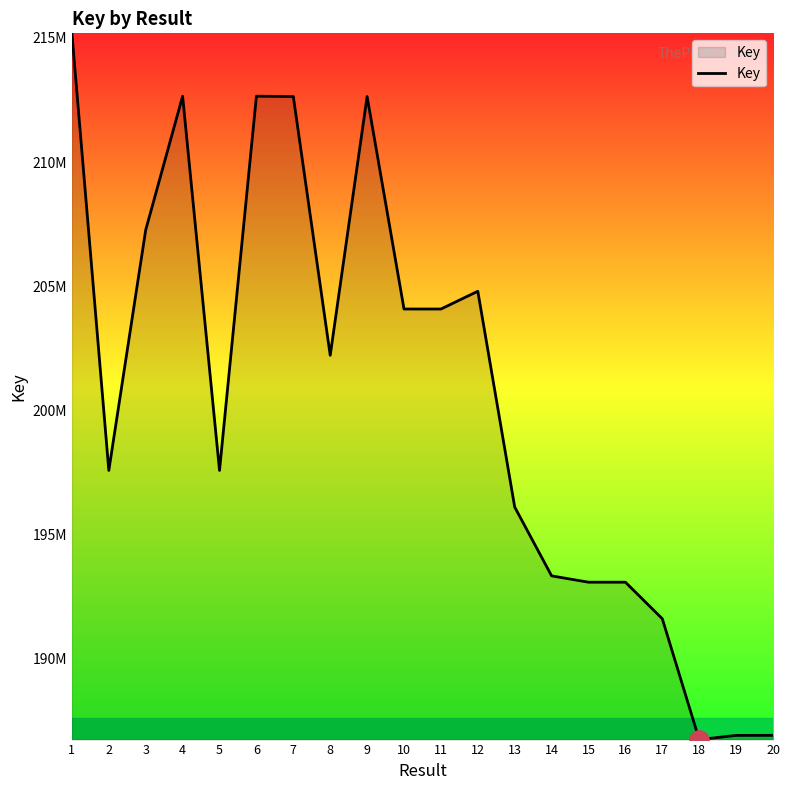

Reading left to right, what are all the values shown in this chart?

1=215182959	2=197585241	3=207267829	4=212652086	5=197584953	6=212652344	7=212638842	8=202220826	9=212639548	10=204084244	11=204083218	12=204798755	13=196111386	14=193340386	15=193085126	16=193085317	17=191613607	18=186749052	19=186917452	20=186919935